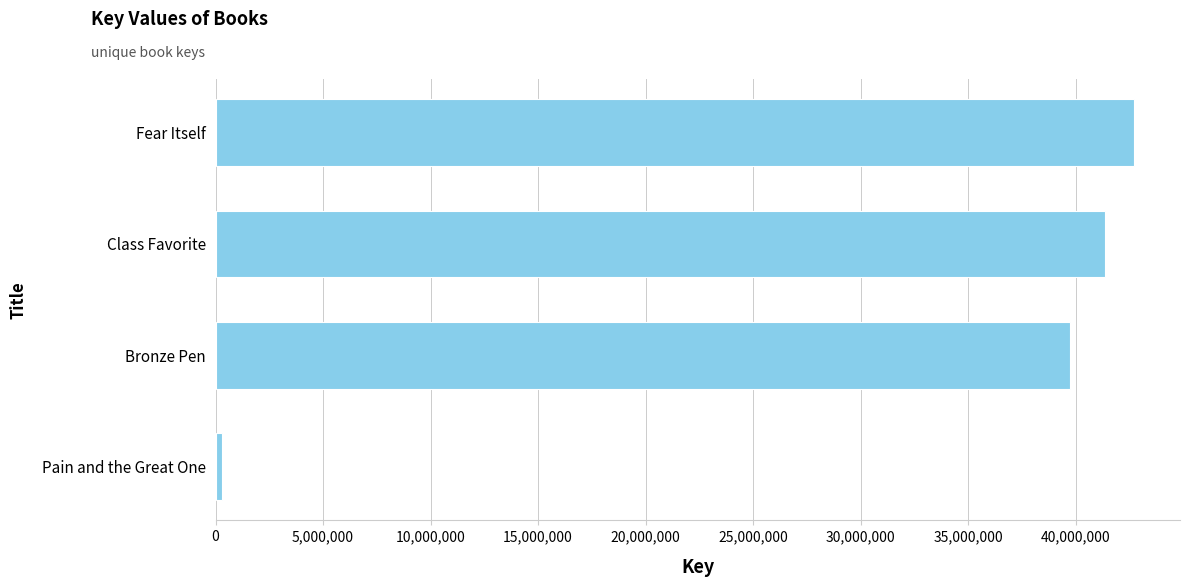

True or false: the data shows 42720427 at Fear Itself.

True